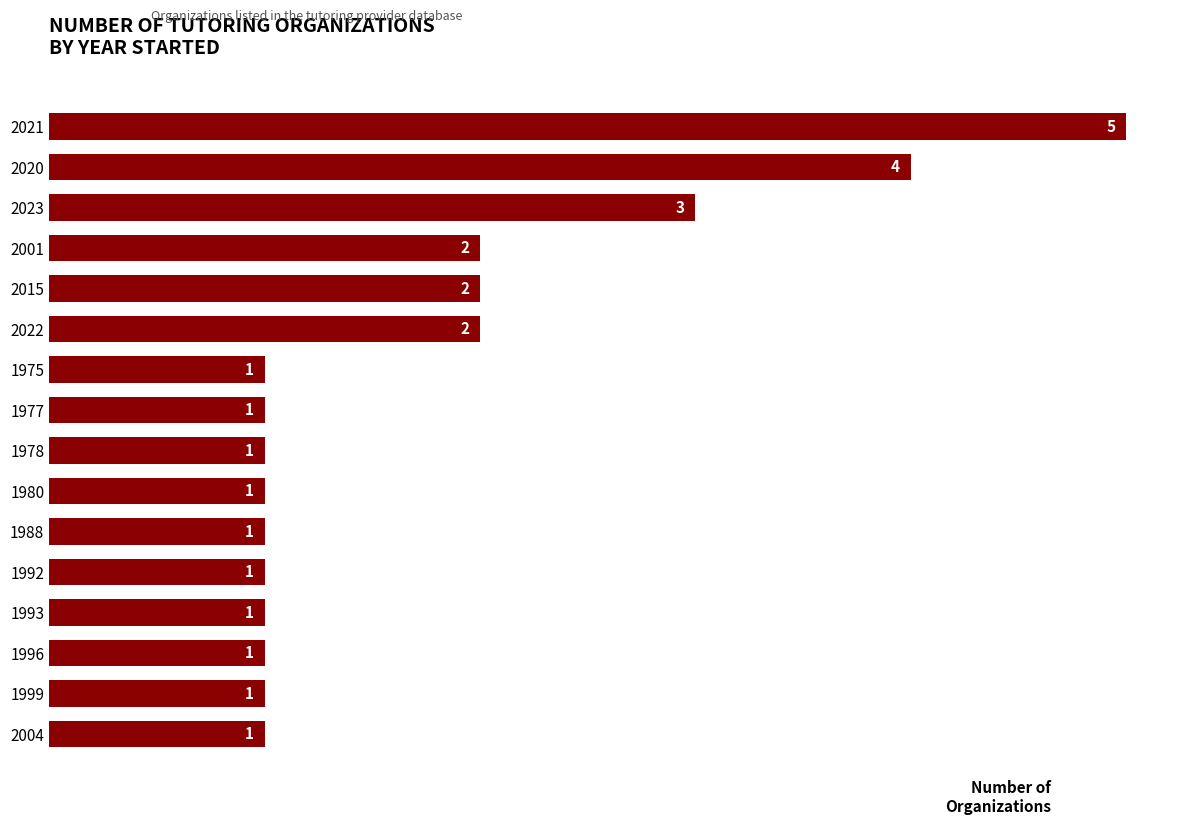

How many values are between 1 and 2?

13